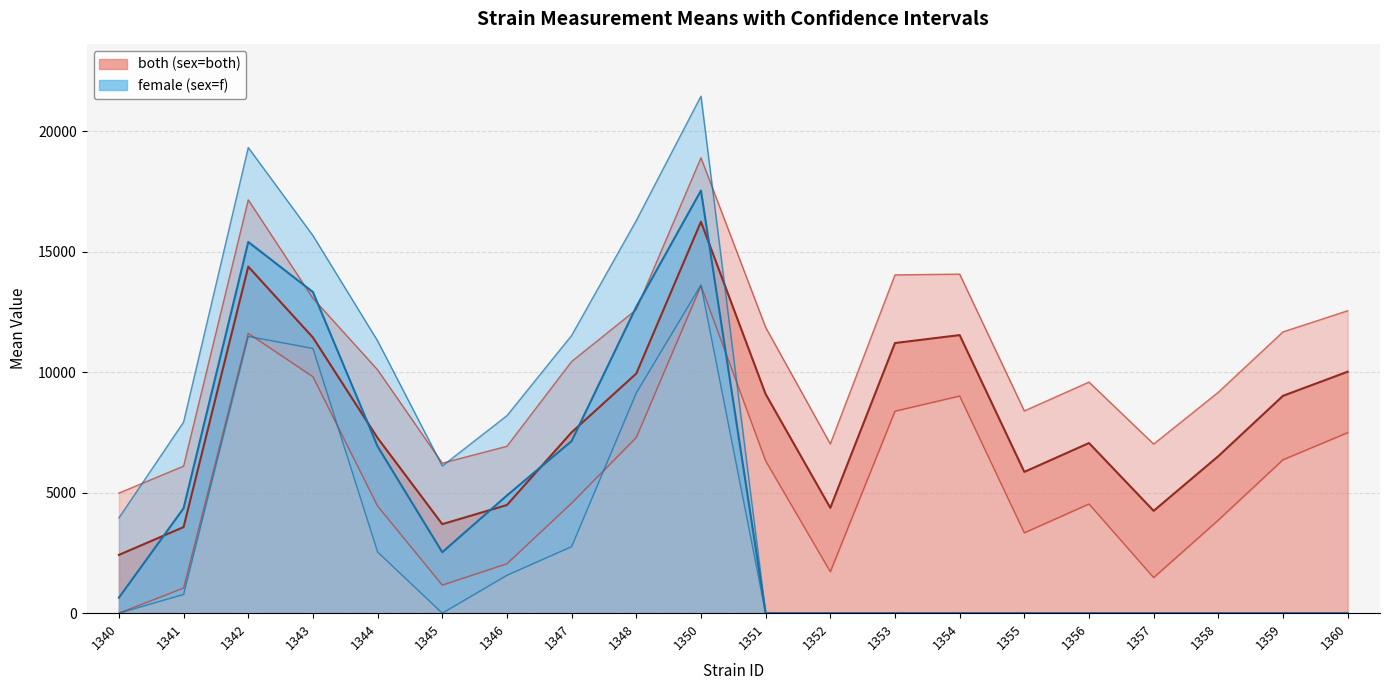

Is it true that both (mean) equals 11213.9 at 1353?

True